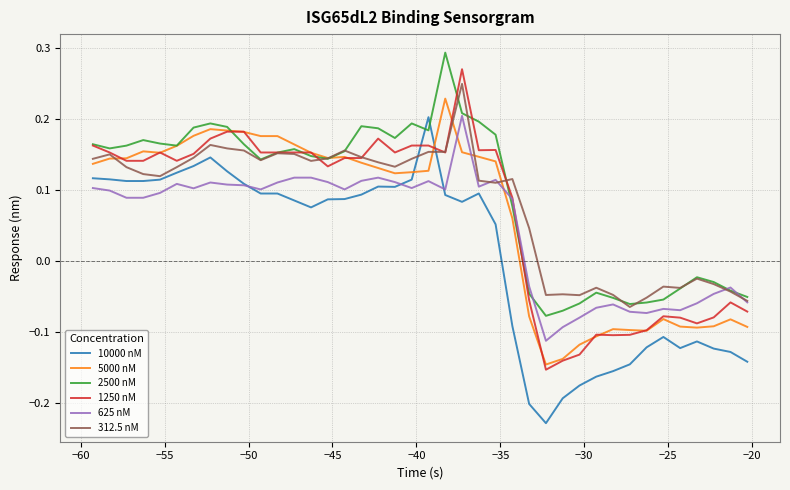

True or false: 10000 nM and 5000 nM intersect in this chart.

True